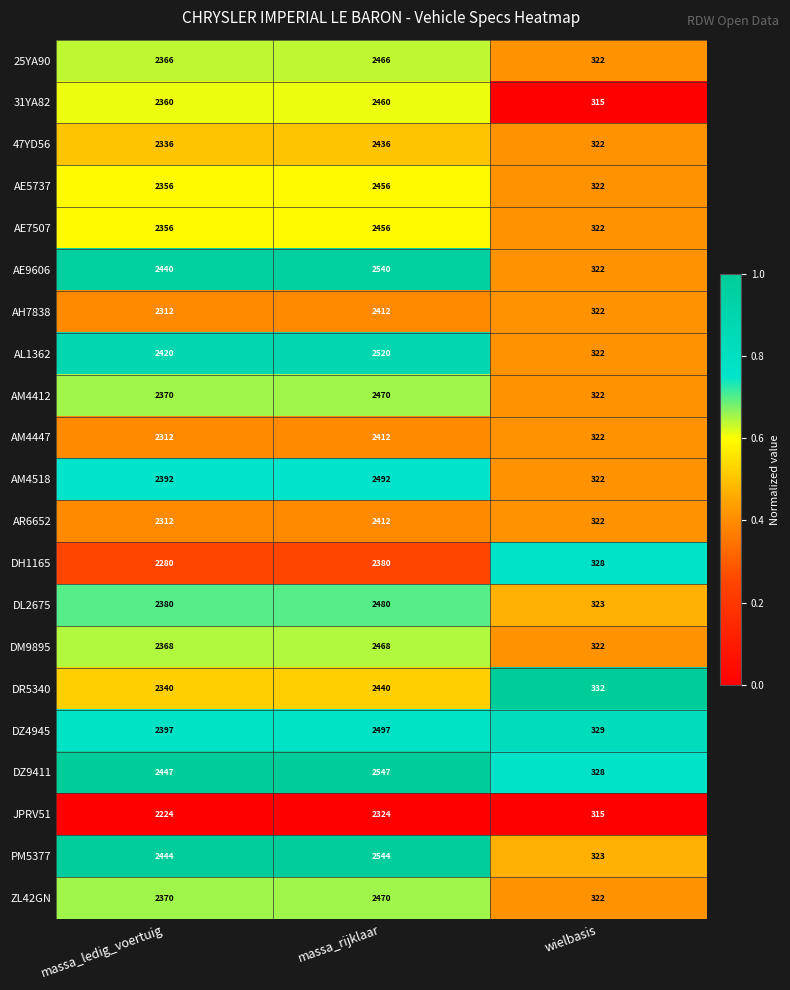

Where is DM9895 nearest to the value 1395?

massa_ledig_voertuig